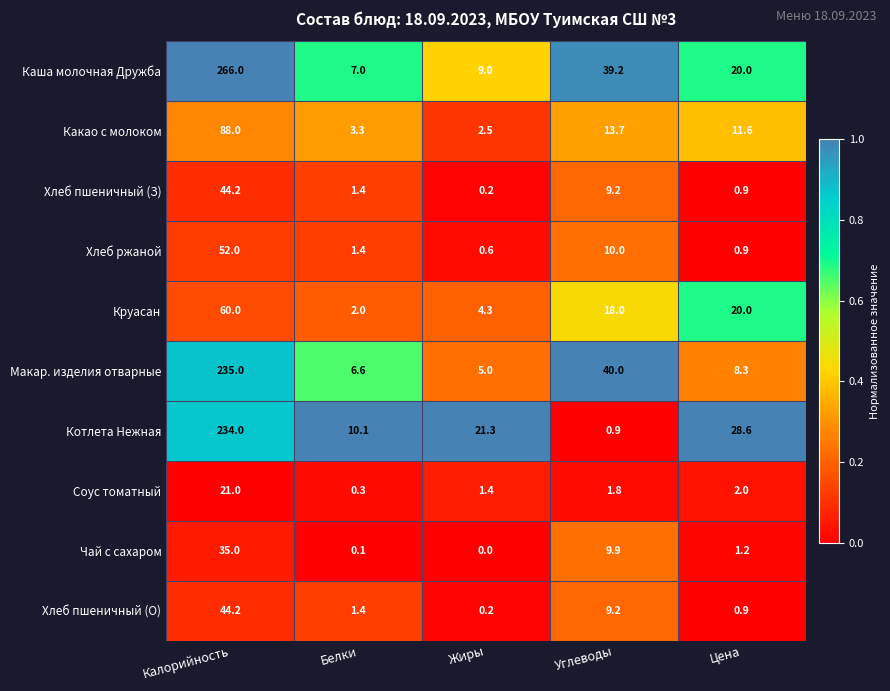

At which label is Хлеб ржаной closest to 26?

Углеводы